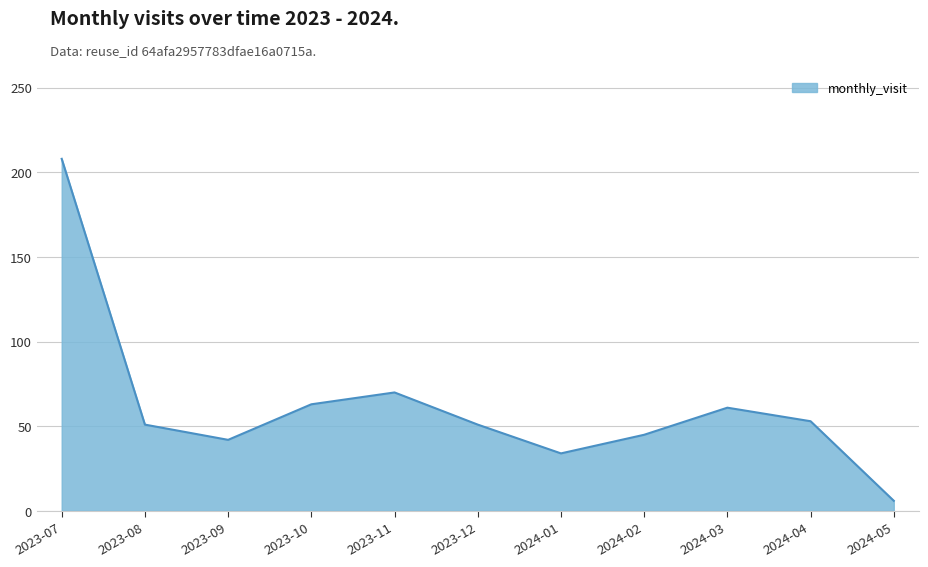

What is the change in value from 2023-08 to 2024-01?

-17